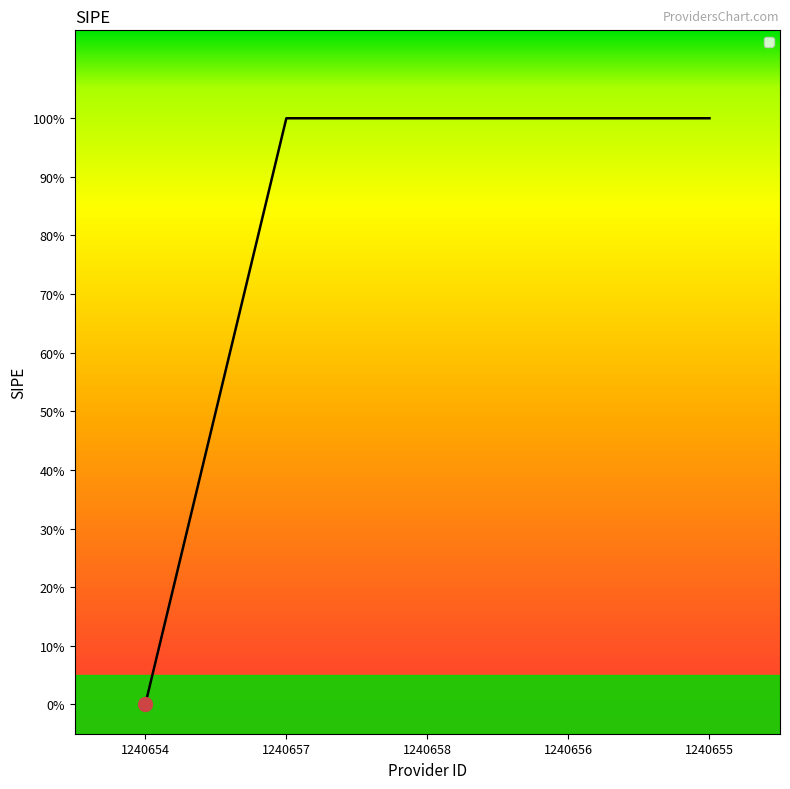

Which has a higher value, 1240658 or 1240656?

1240658